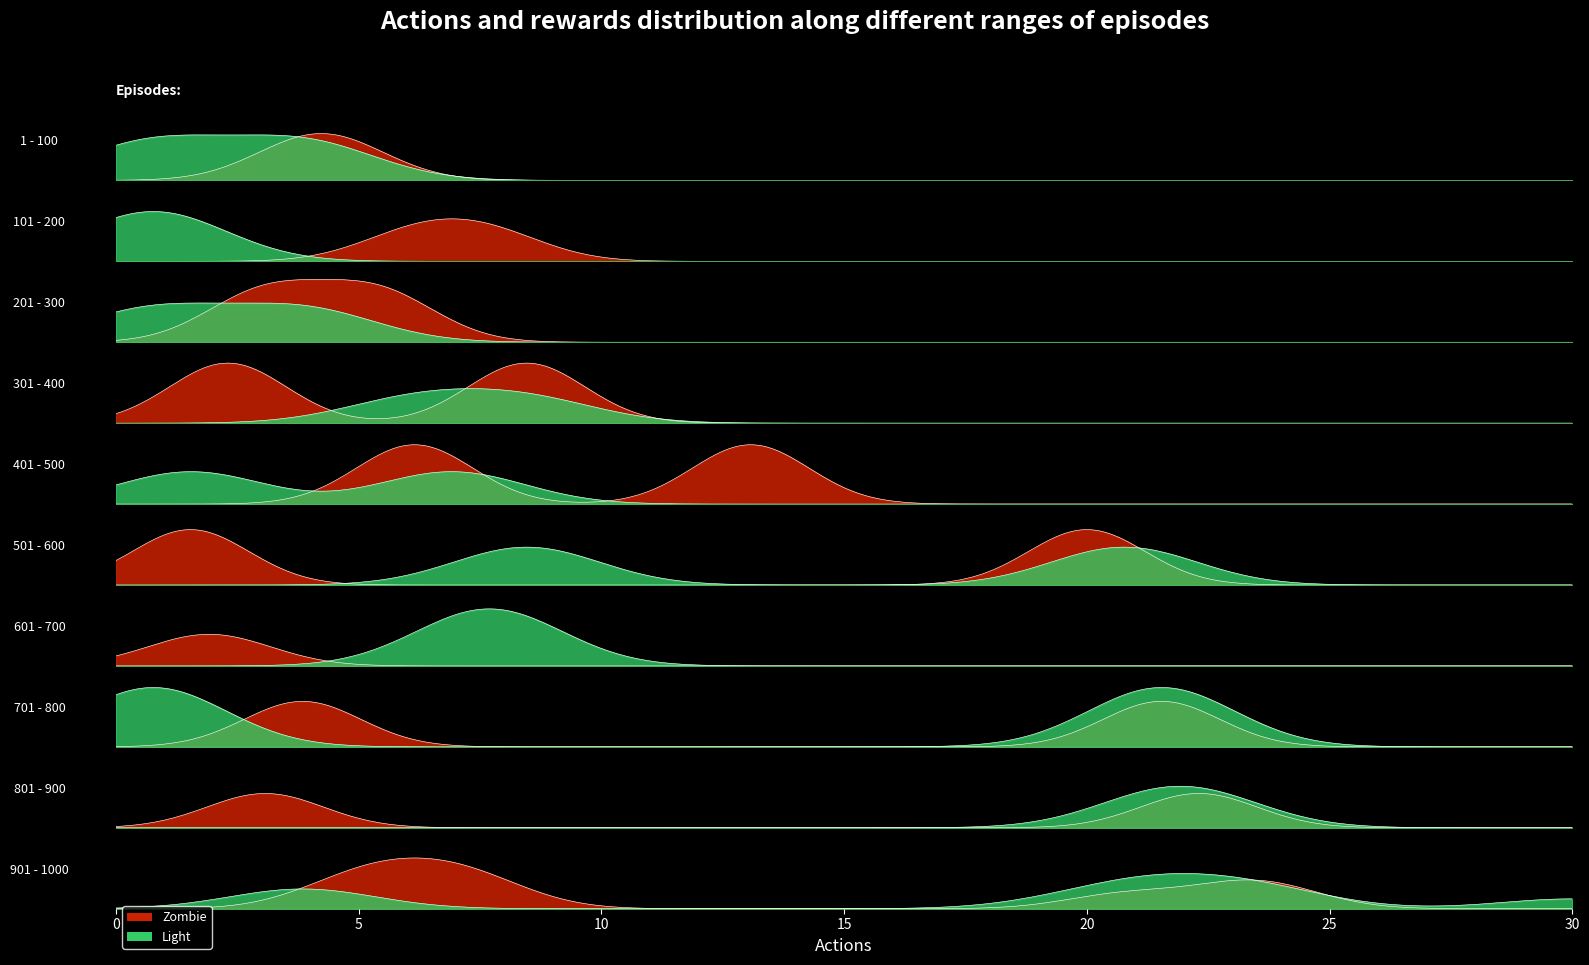

The travel_time series shows 0 at 2. True or false?

False